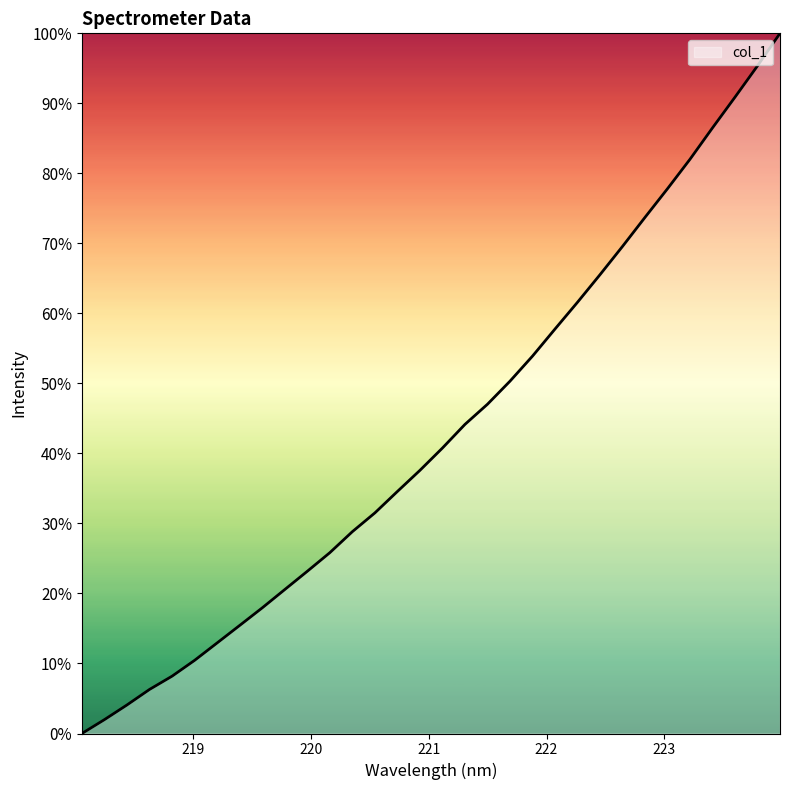

What is the greatest value displayed?

100.0